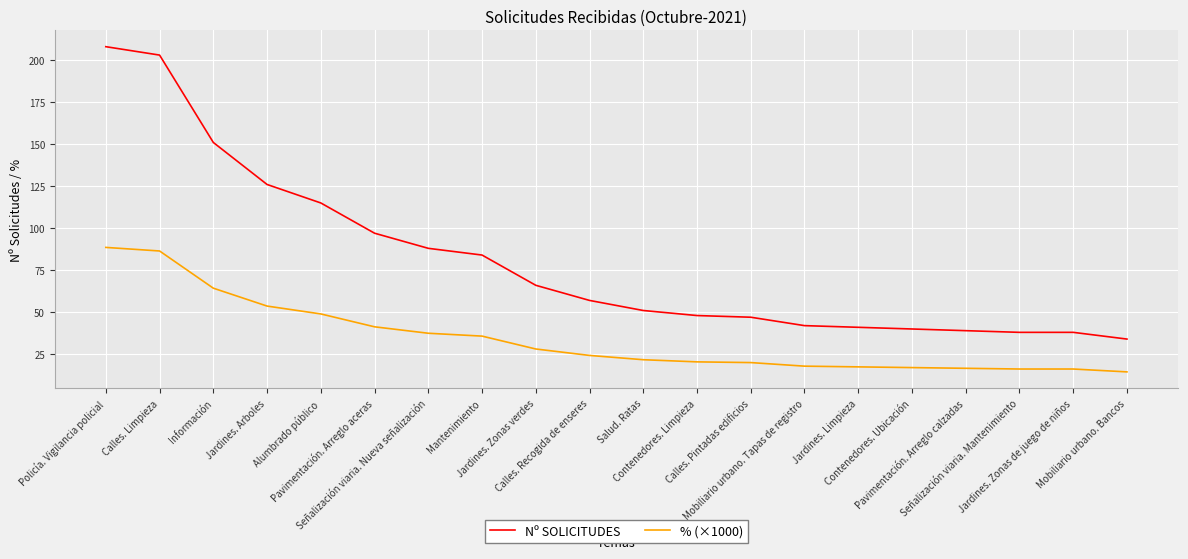

What is the difference between the highest and lowest values at Mantenimiento?

48.2